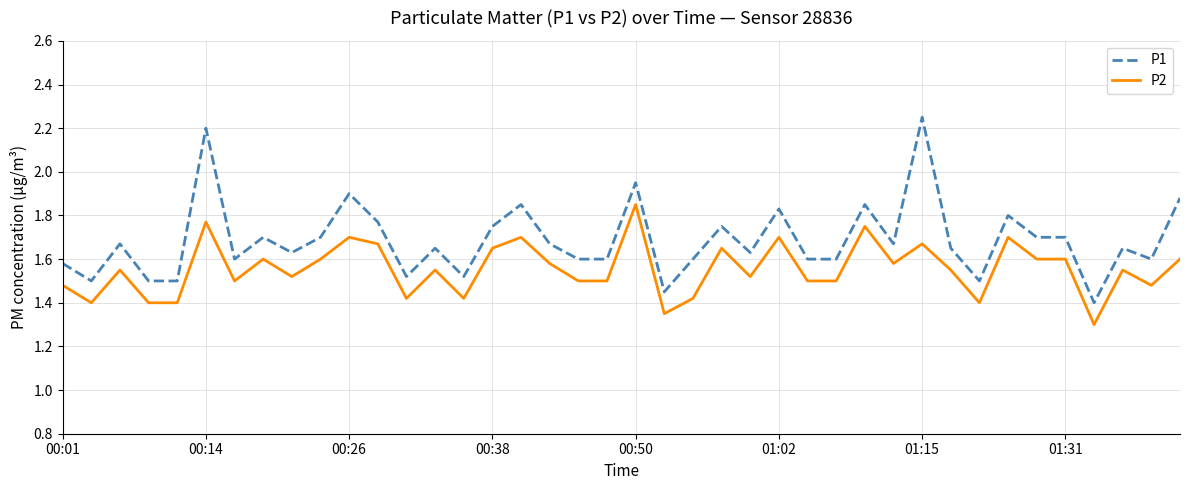

Which series has the widest spread of values?

P1